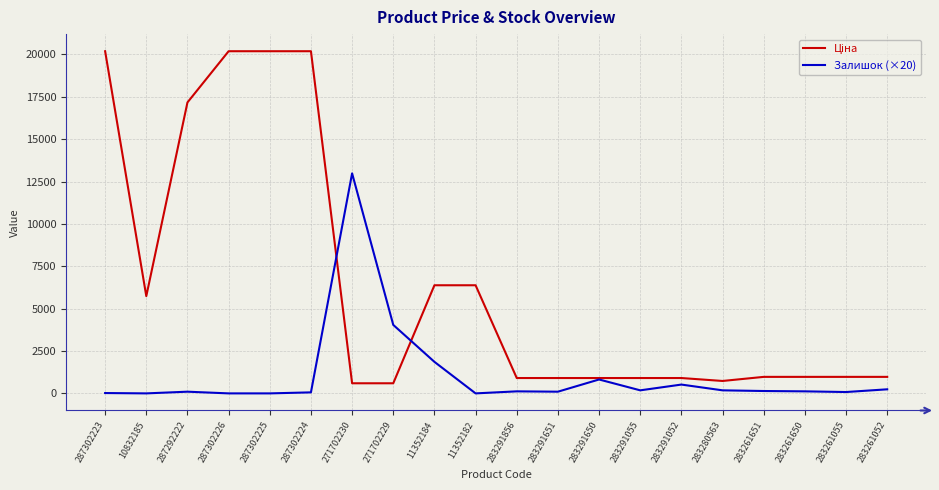

What is the total value across all series at 271702229?

4636.5